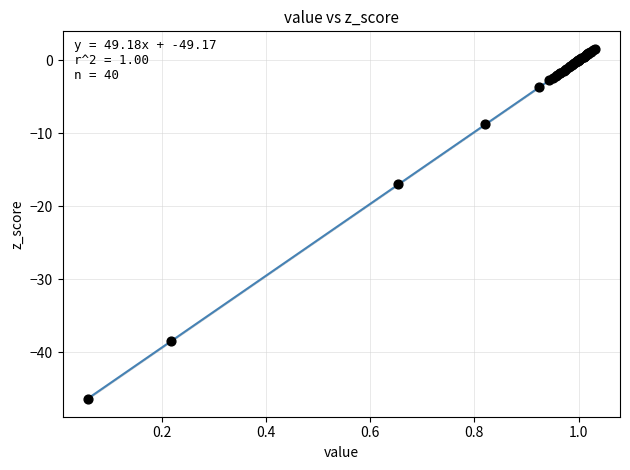

What Y value in the scatter plot is closest to -22?

-17.0